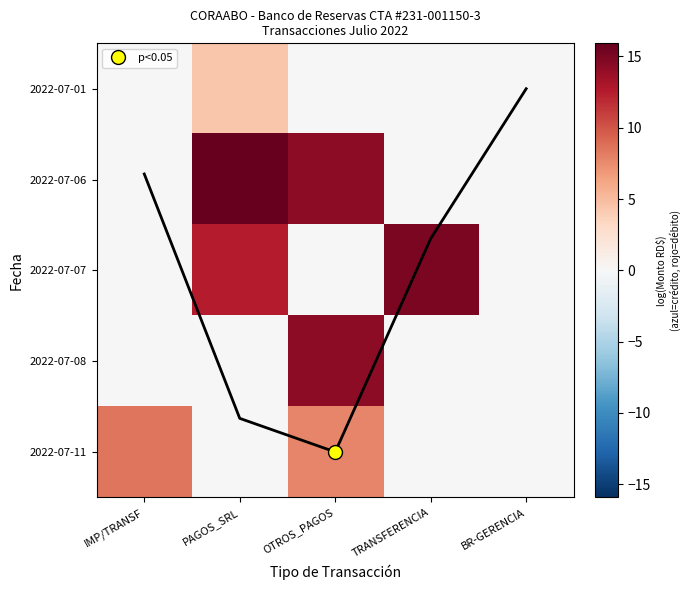

How many data points in 2022-07-01 are above 0?

1